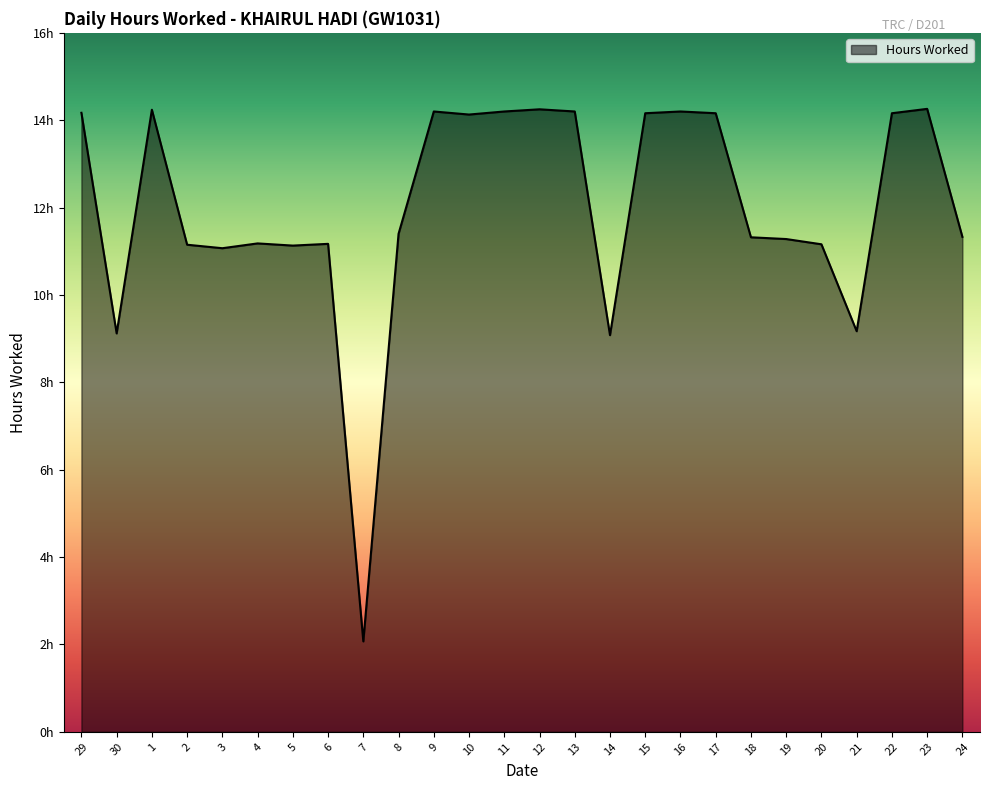

Is this an area chart (filled region under the line)?

Yes